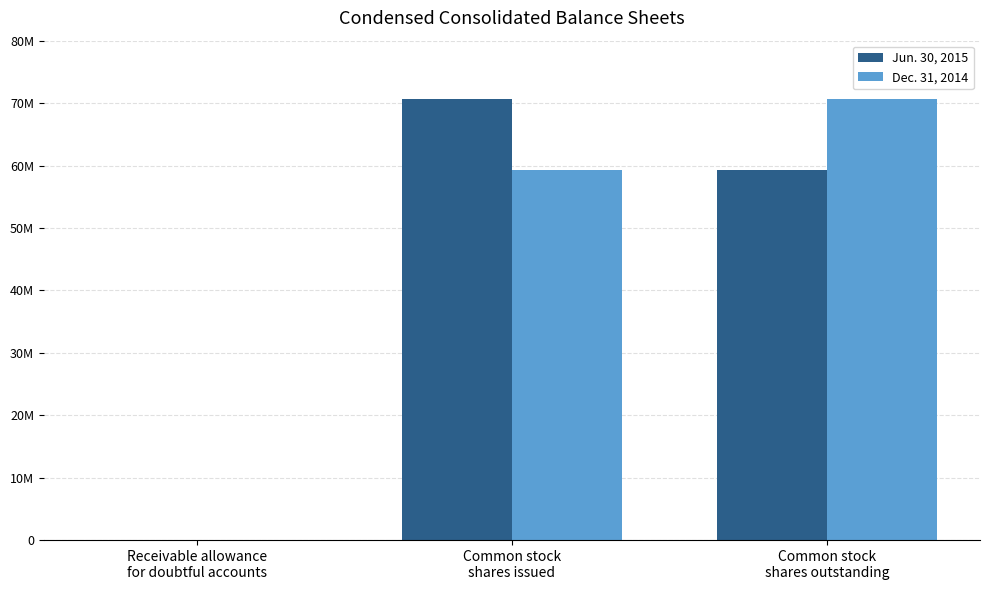

What is the difference between the maximum and second lowest values in the Dec. 31, 2014 series?

11384664